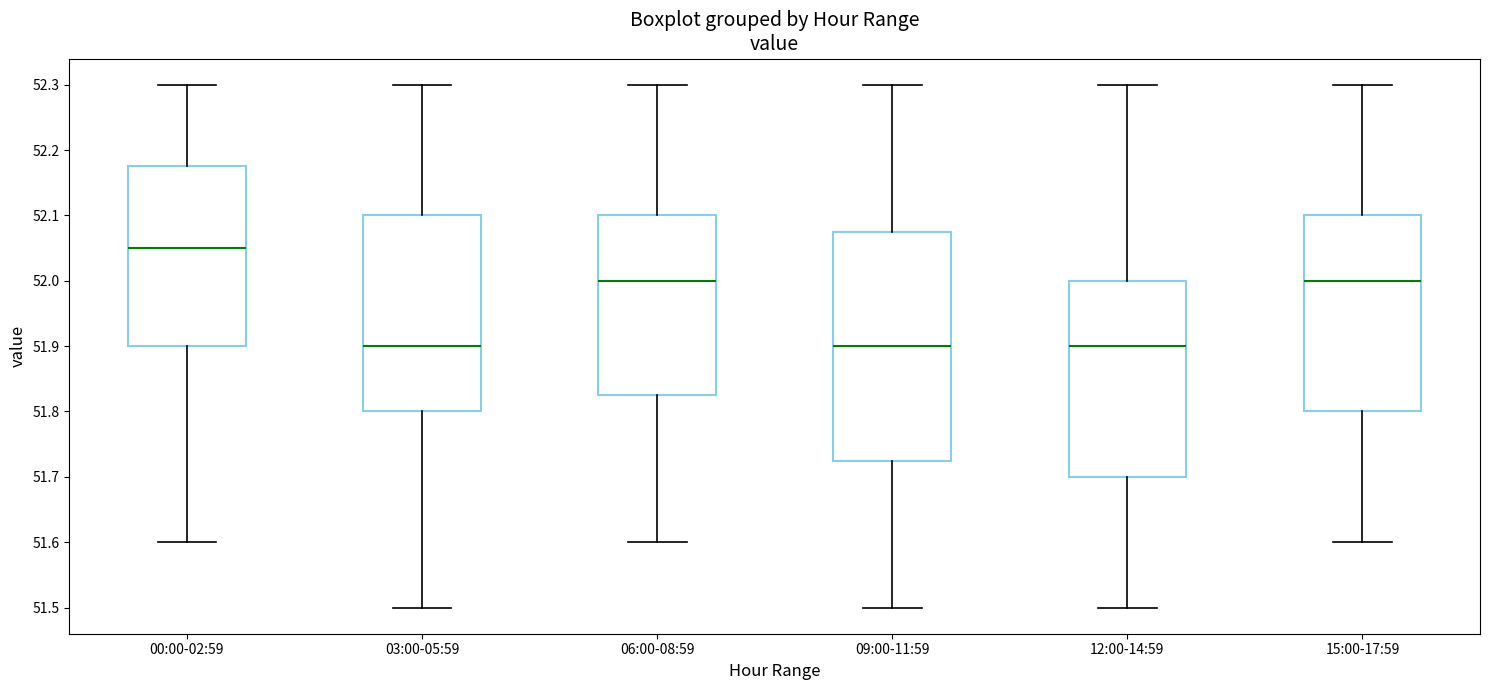

Where is the upper edge of the box for 00:00-02:59 on the y-axis? The values are not printed on the chart, so give them approximately, as read against the axis.

52.18